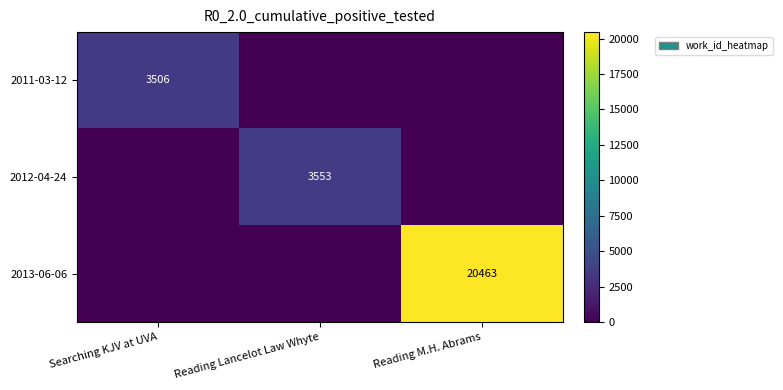

The 2013-06-06 series shows 20463 at Reading M.H. Abrams. True or false?

True